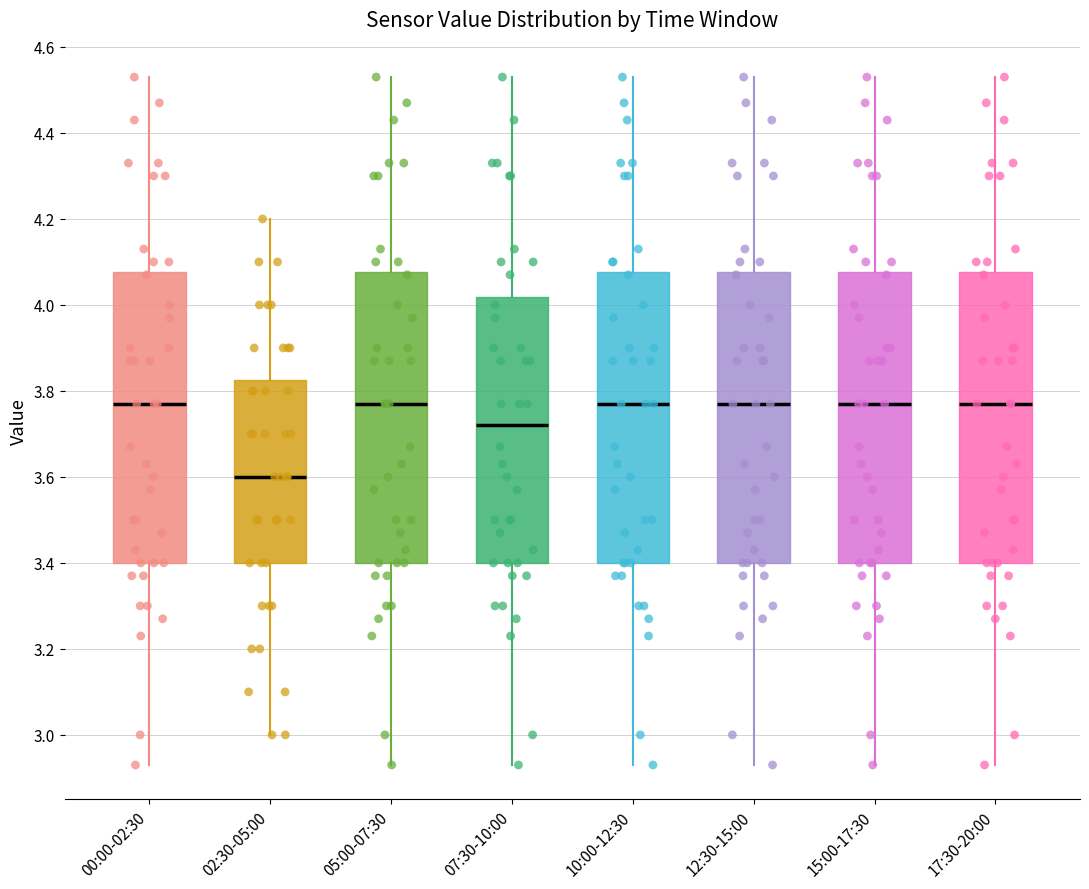

Where does the median line of the box for 17:30-20:00 sit on the y-axis? The values are not printed on the chart, so give them approximately, as read against the axis.

3.78